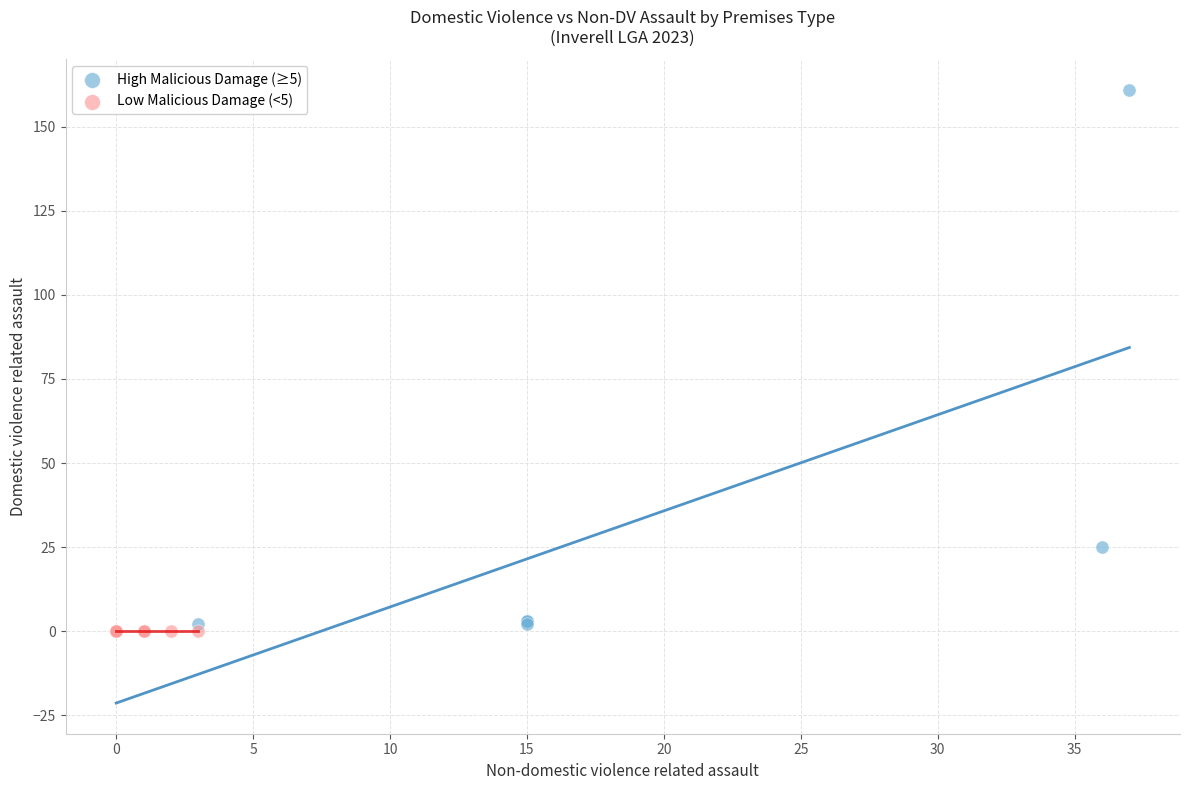

Which series reaches the maximum Y coordinate?

High Malicious Damage (≥5)